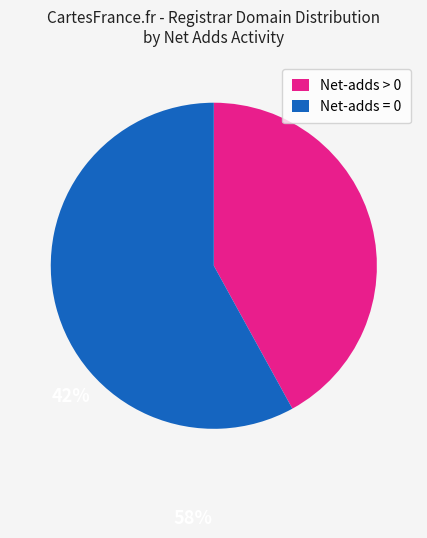

Count the number of slices in the pie.

2